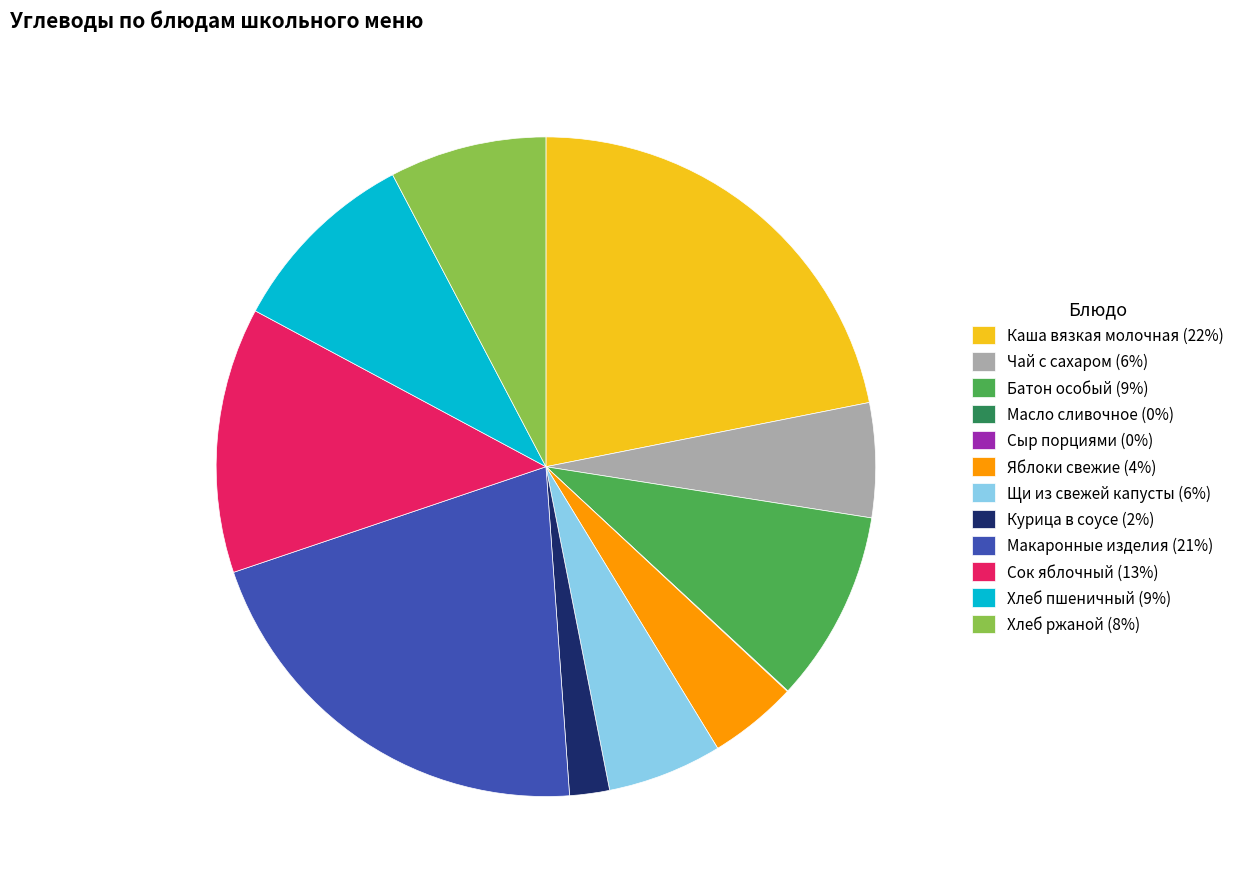

What is the ratio of the value at Сок яблочный (13%) to the value at Батон особый (9%)?

1.4